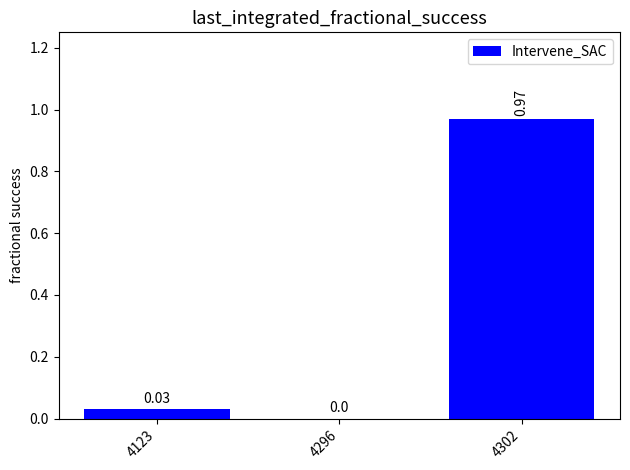

True or false: the data shows 0.0 at 4123.

True